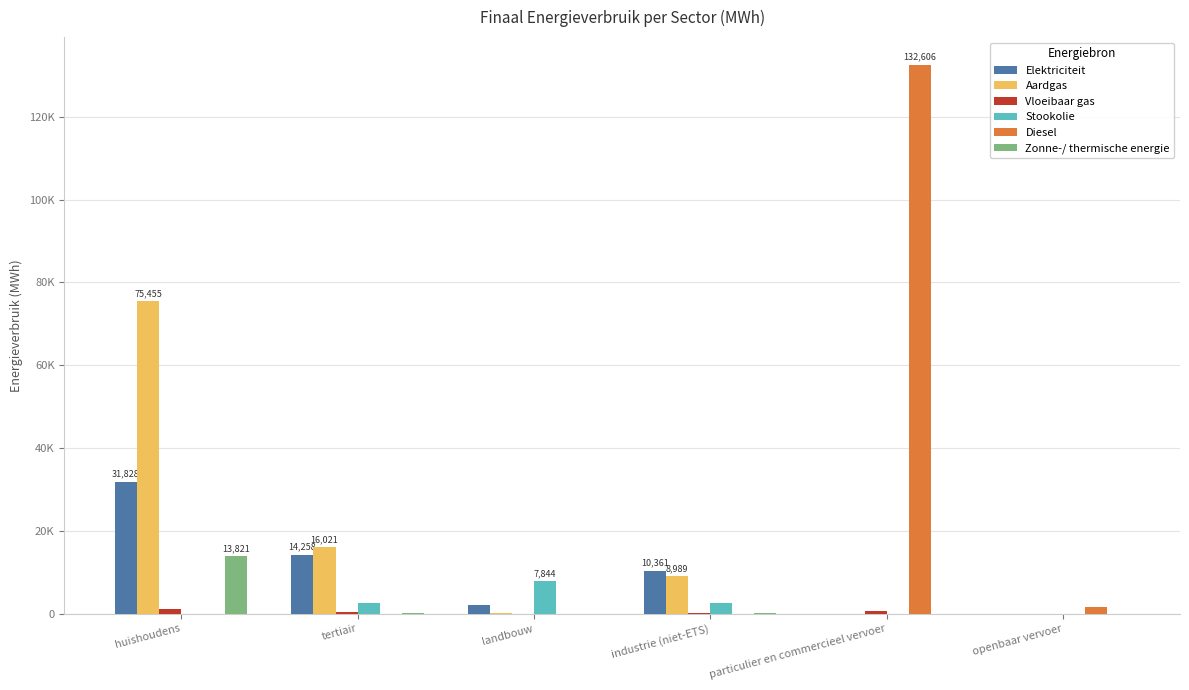

List the series in order of their peak value, lowest first.

Vloeibaar gas, Stookolie, Zonne-/ thermische energie, Elektriciteit, Aardgas, Diesel